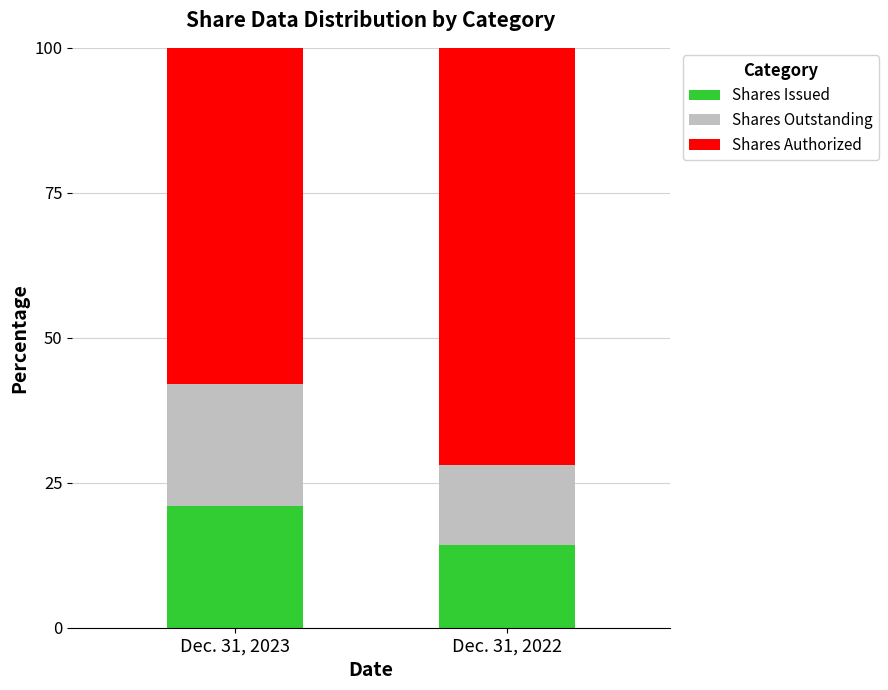

Are the bars horizontal?

No